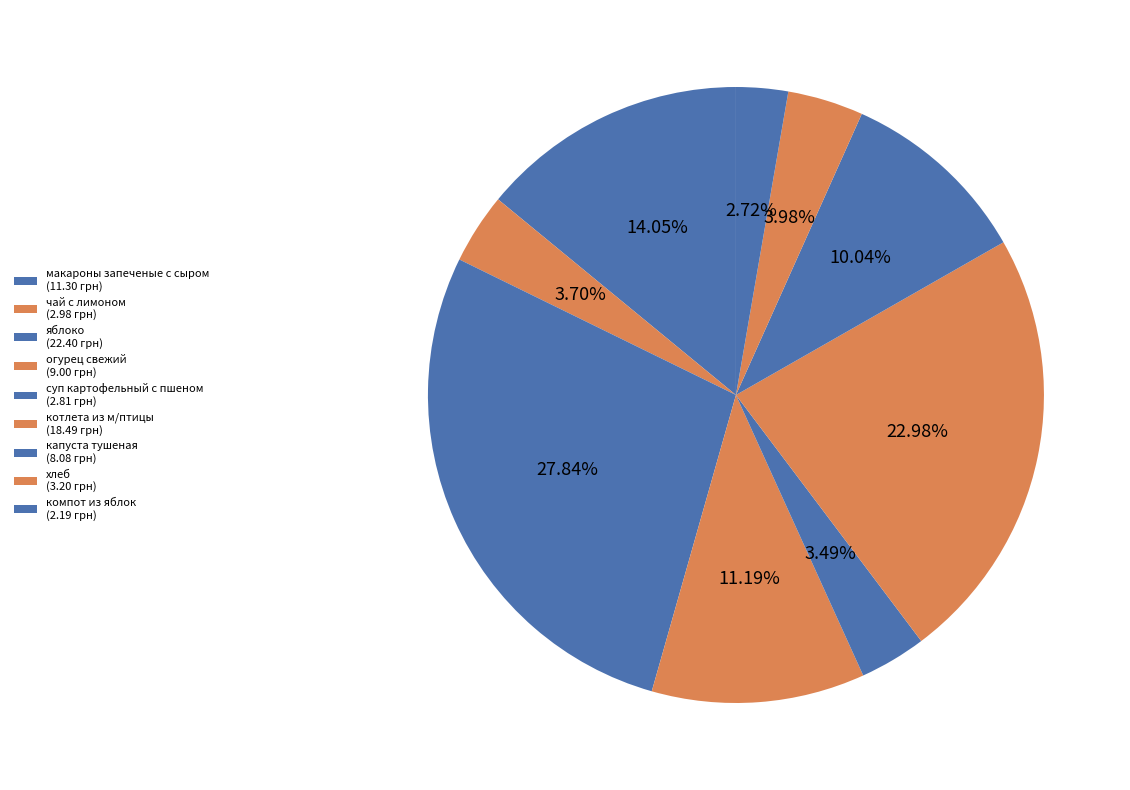

To the nearest percent, what percentage of the pie is суп картофельный с пшеном?

3%